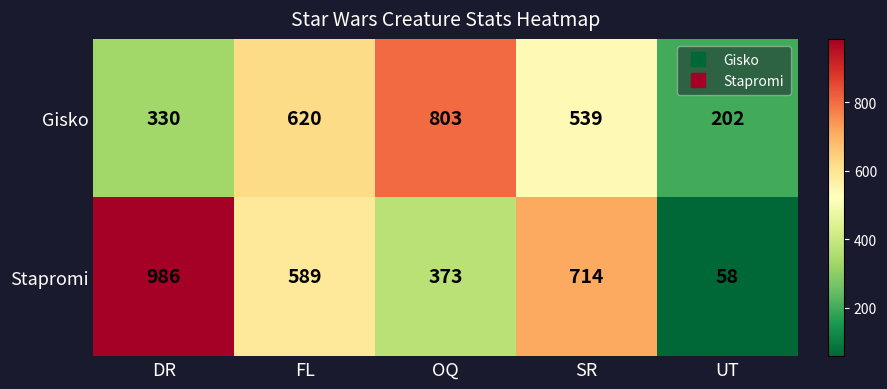

At which category is the sum across all series the highest?

DR